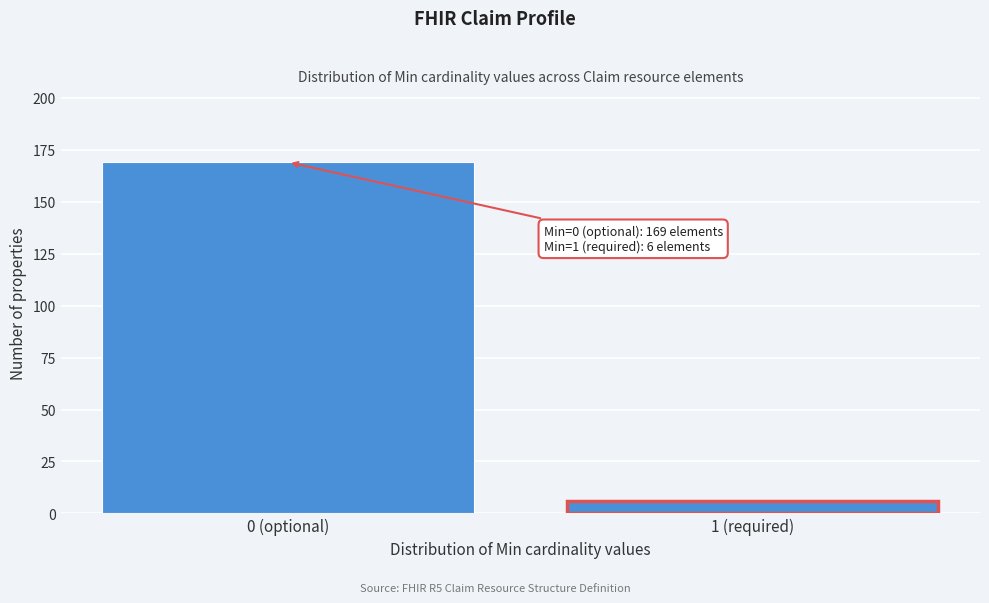

Reading left to right, transcribe all the data shown in this chart.

169	6